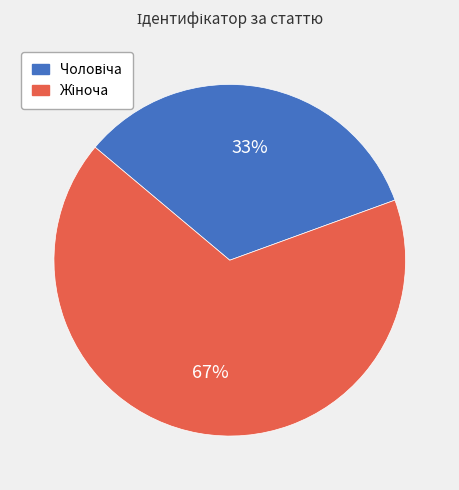

Does any single category account for the majority?

Yes